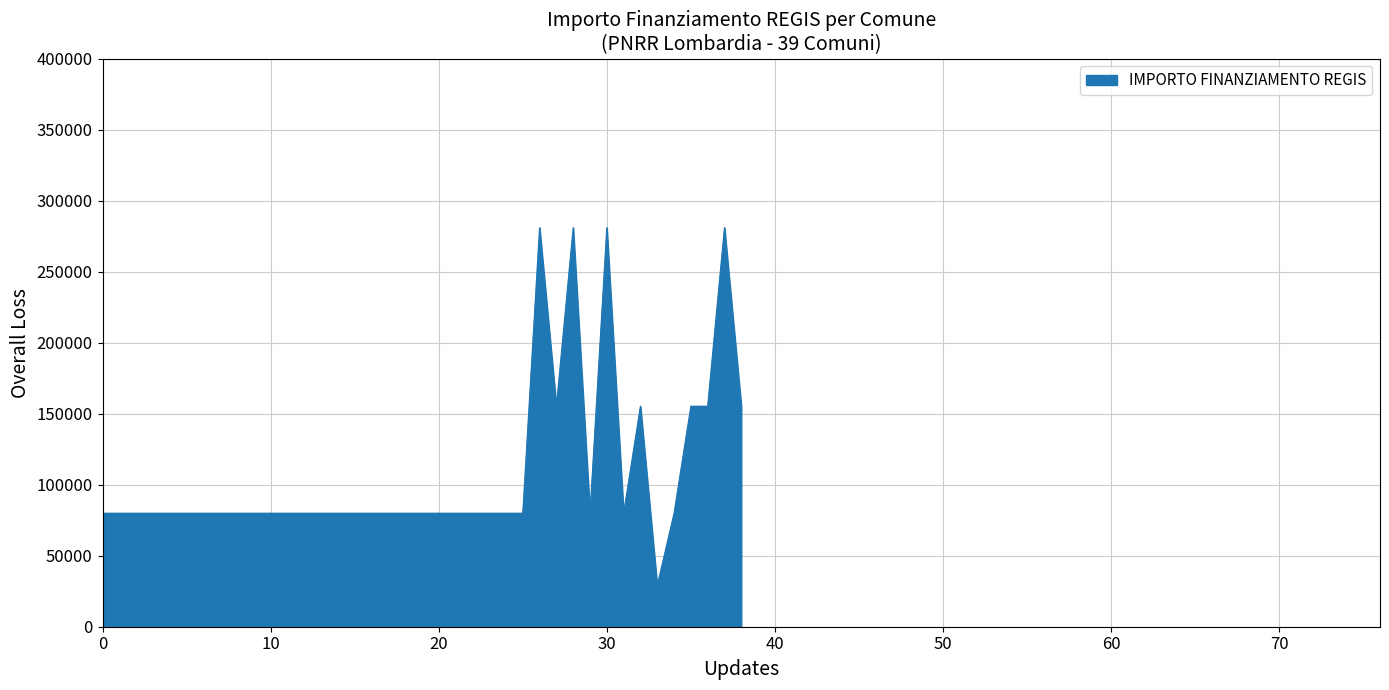

What is the greatest value displayed?

280932